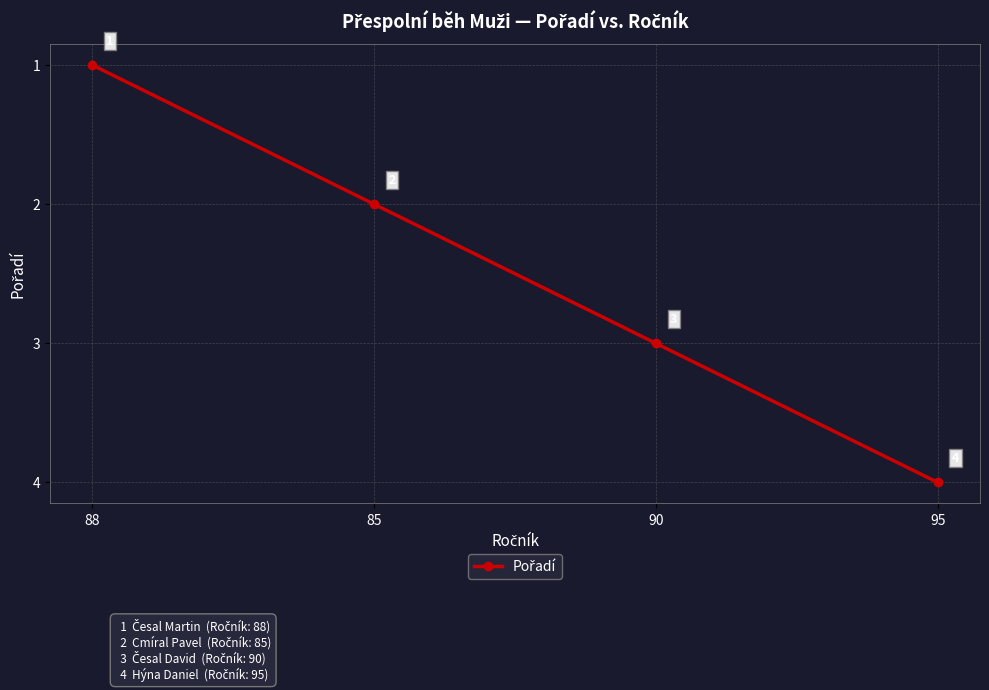

Rank the categories by value from lowest to highest.

88, 85, 90, 95